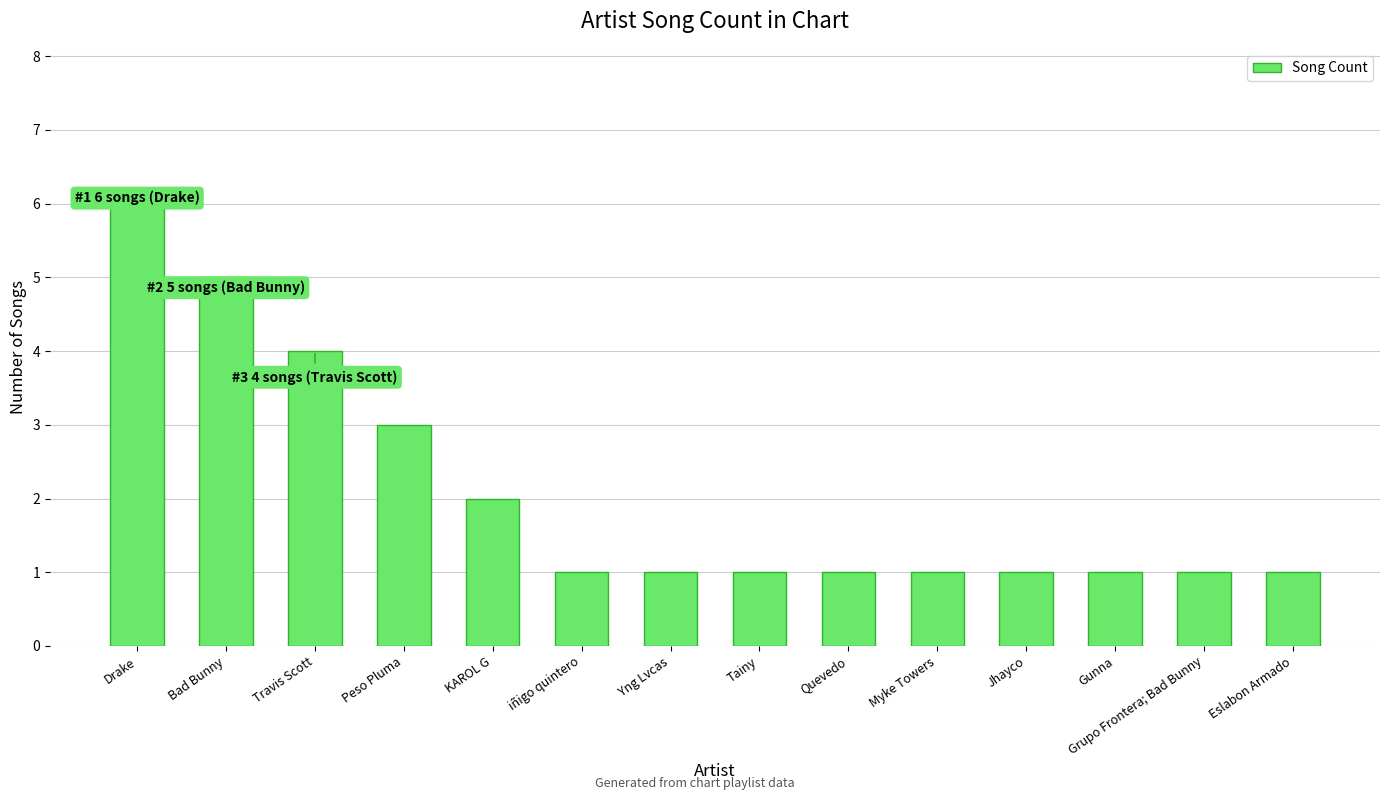

Is it true that the value at Jhayco is 1?

True